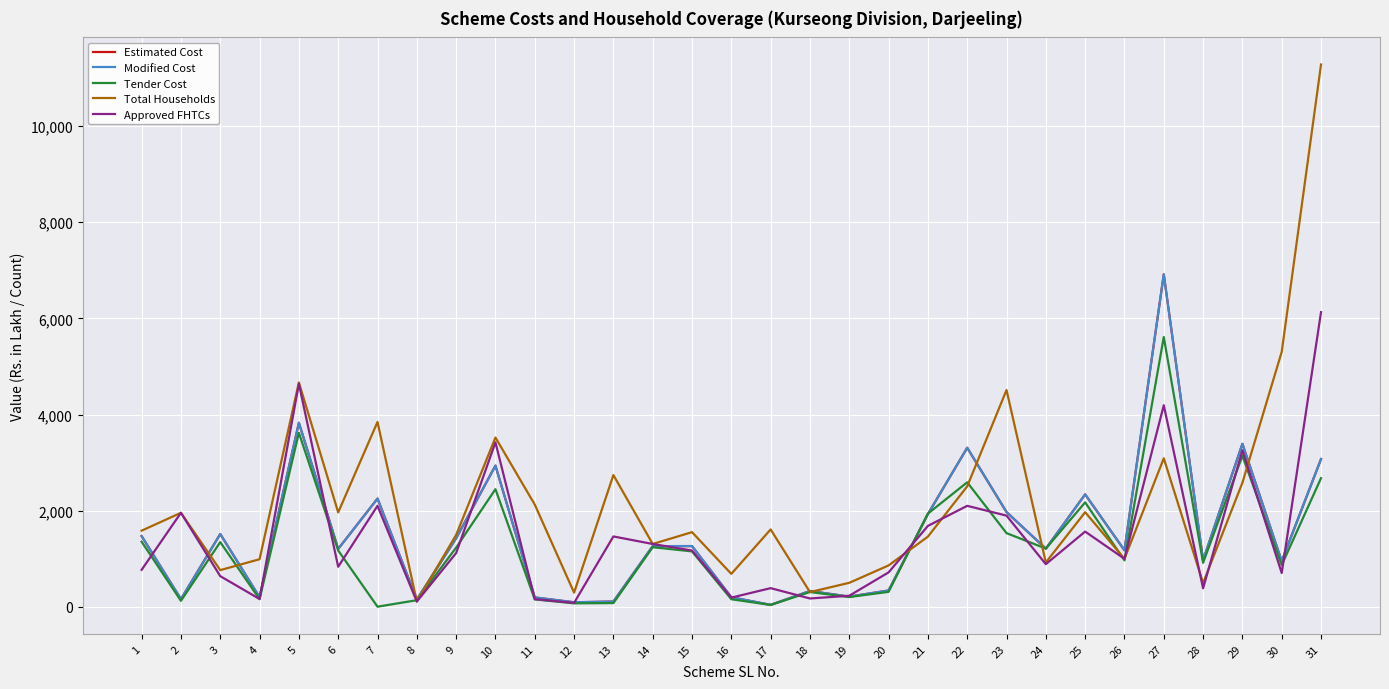

At how many categories does at least one series exceed 359?

28